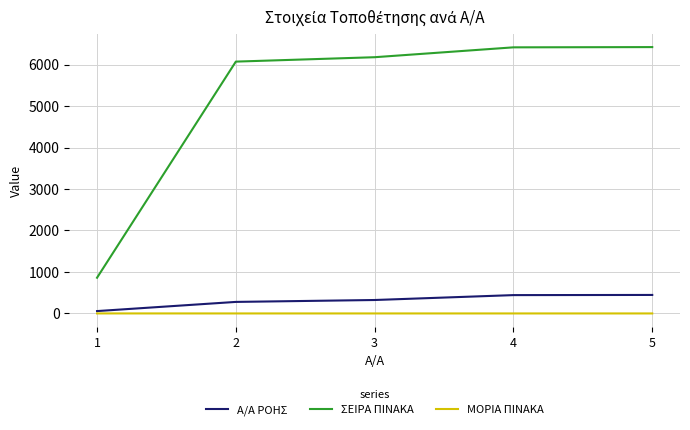

The value of ΣΕΙΡΑ ΠΙΝΑΚΑ at 3 is 2482.2. True or false?

False